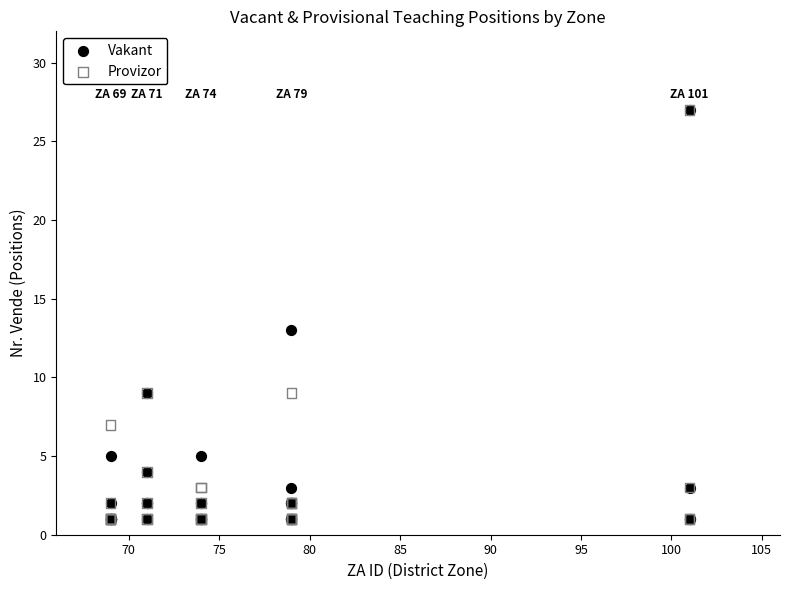

In the Provizor series, what Y value is closest to 14?

9